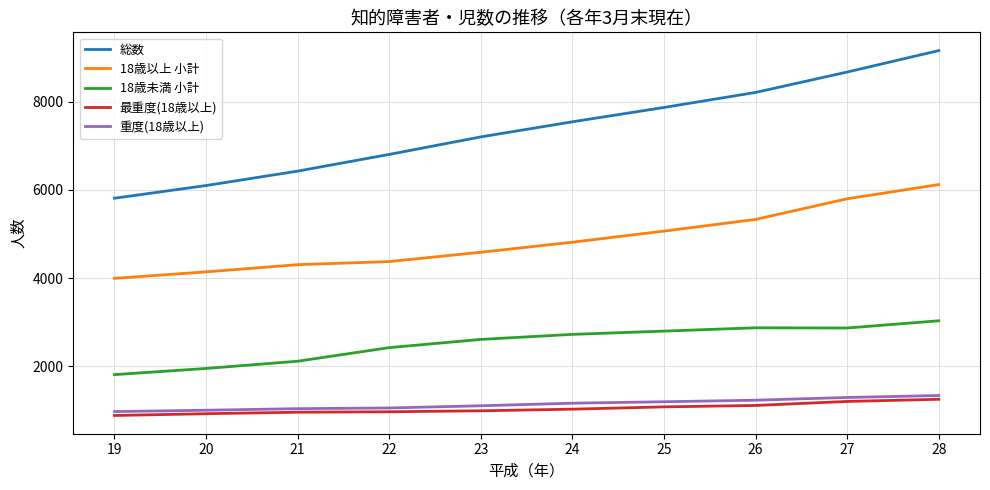

What is the difference between the highest and lowest values at 26?

7090